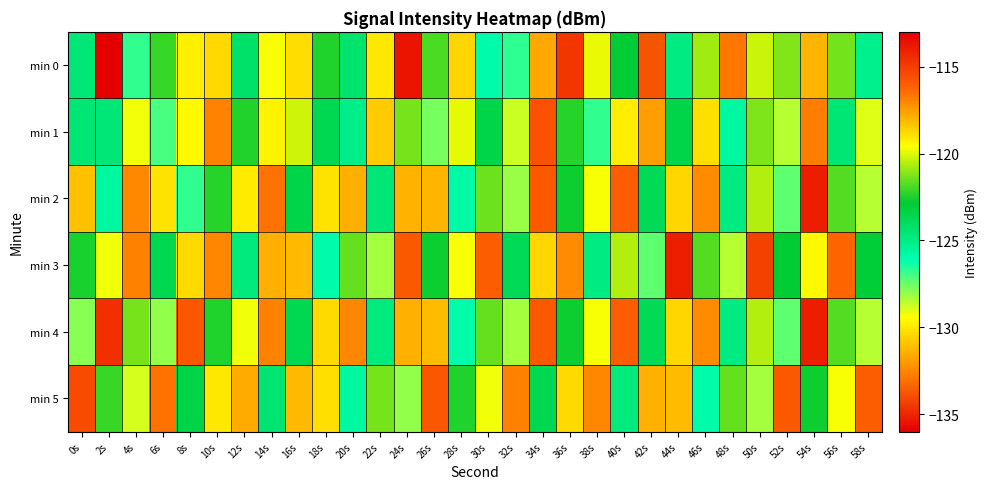

What is the greatest value displayed?

-113.7